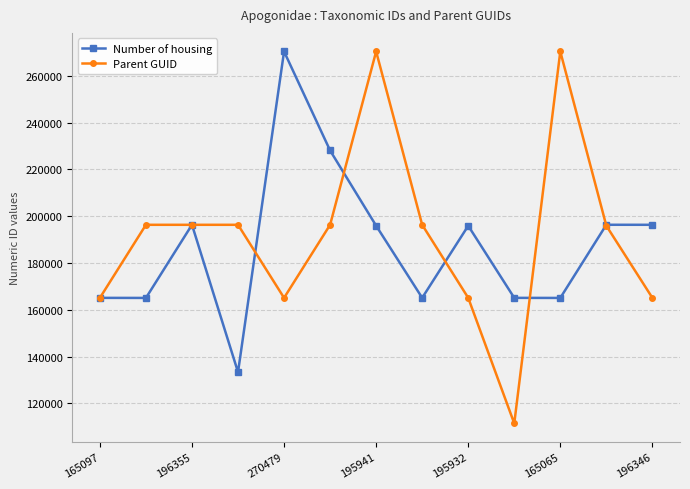

What is the average value of the Parent GUID series?

191570